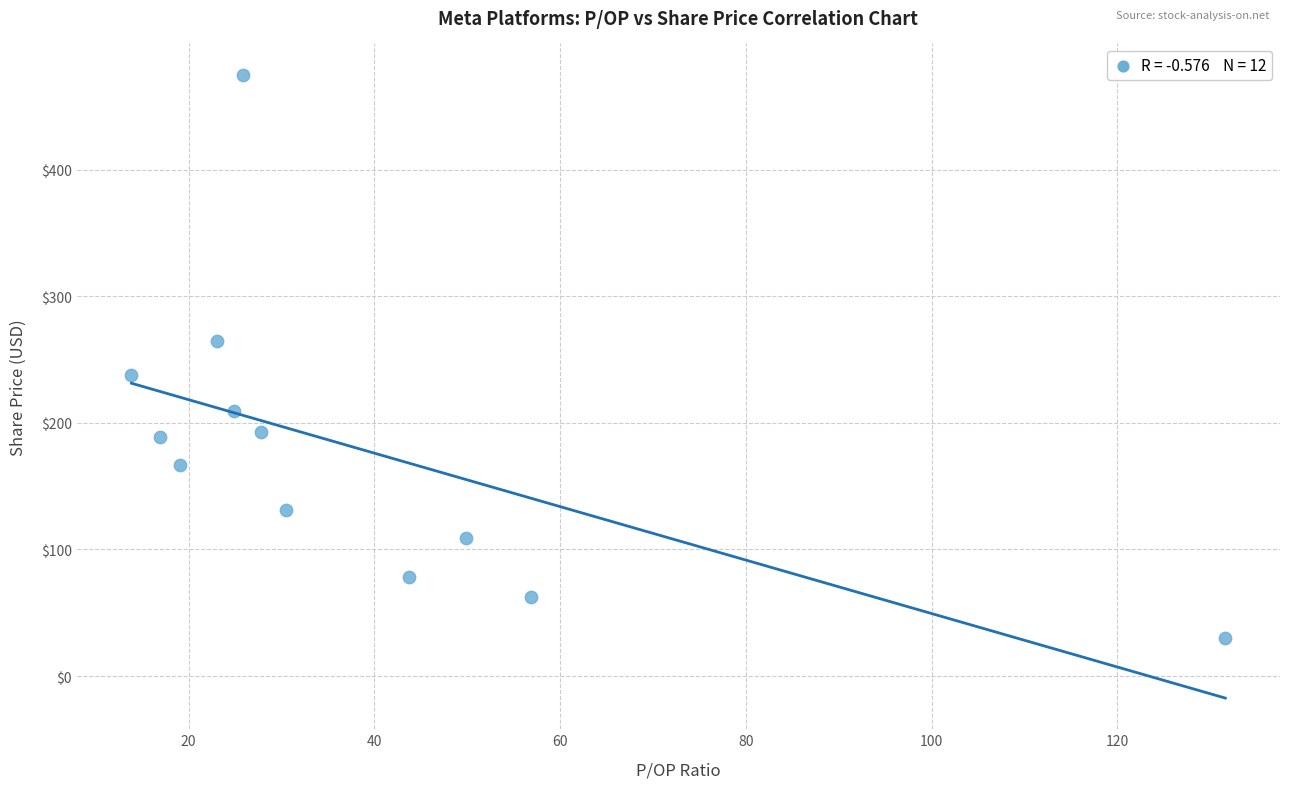

What is the range of Y values (max minus min)?

445.3